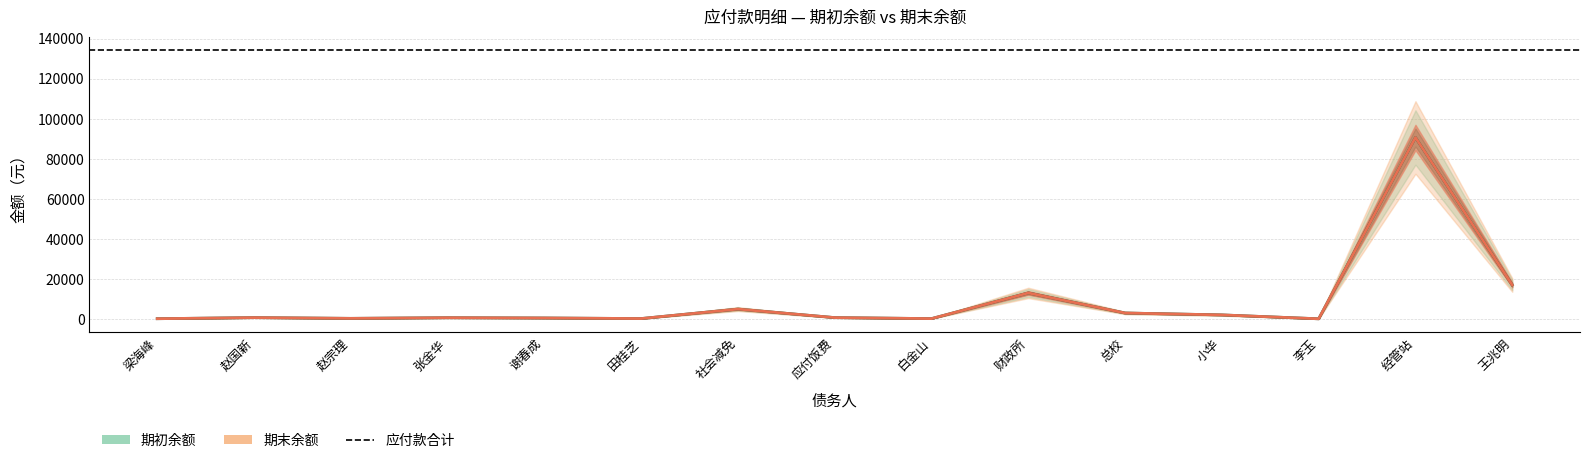

What is the minimum value shown in the chart?

107.0